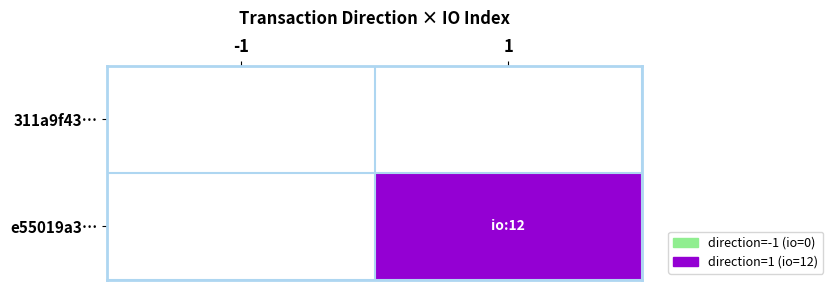

Reading left to right, what are all the values shown in this chart?

311a9f43…: -1=0	1=0
e55019a3…: -1=0	1=12